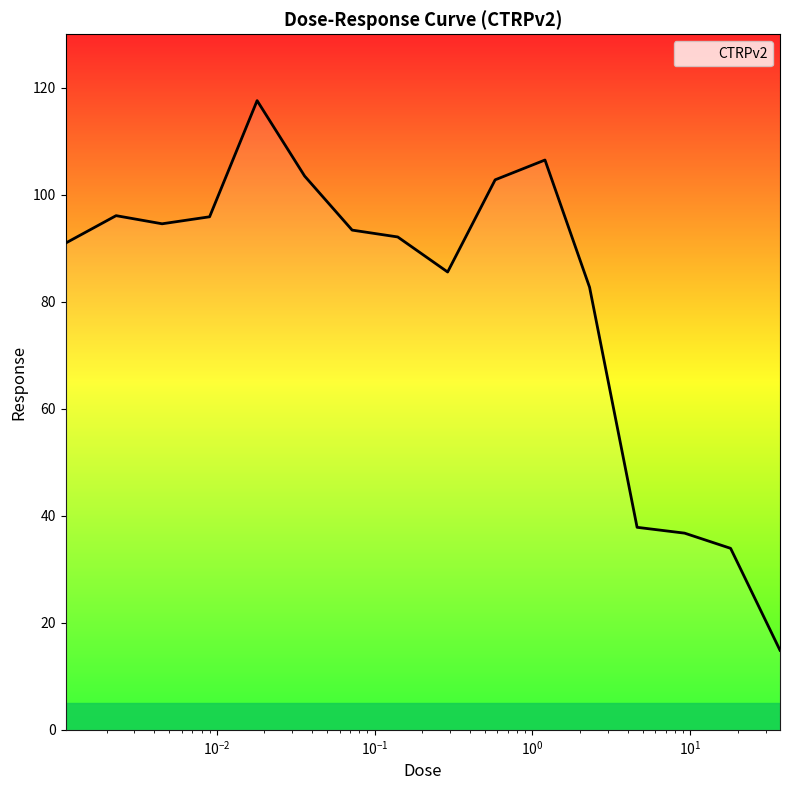

What is the difference between the maximum and minimum values?

102.7